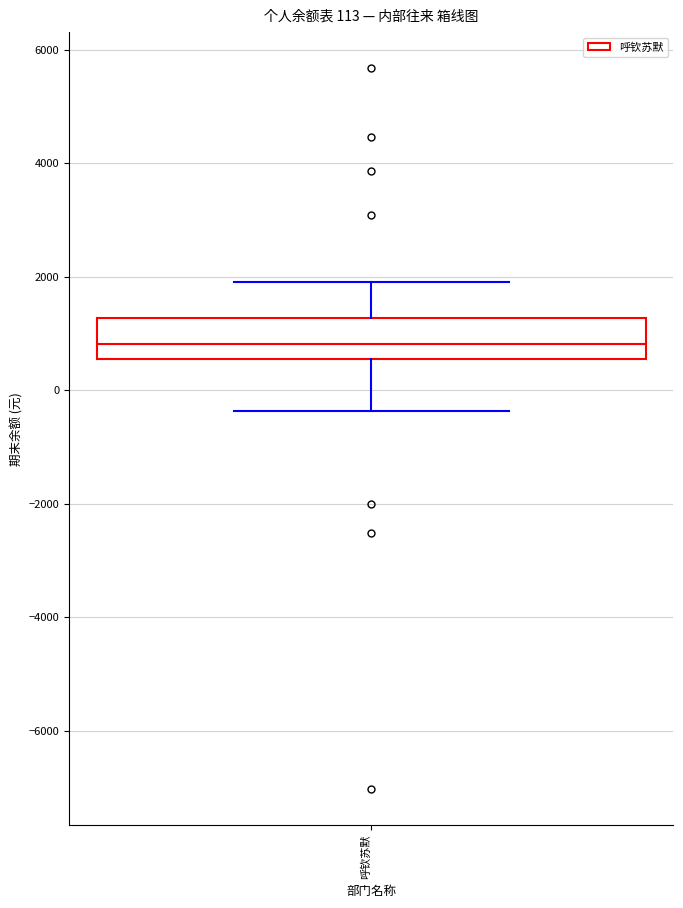

Transcribe this box plot: give where the median line is, the range the box spans, and where the two whiskers end, as read against the y-axis. The values are not printed on the chart, so give them approximately, as read against the axis.

median 800, box 600 to 1200, whiskers -400 to 2000